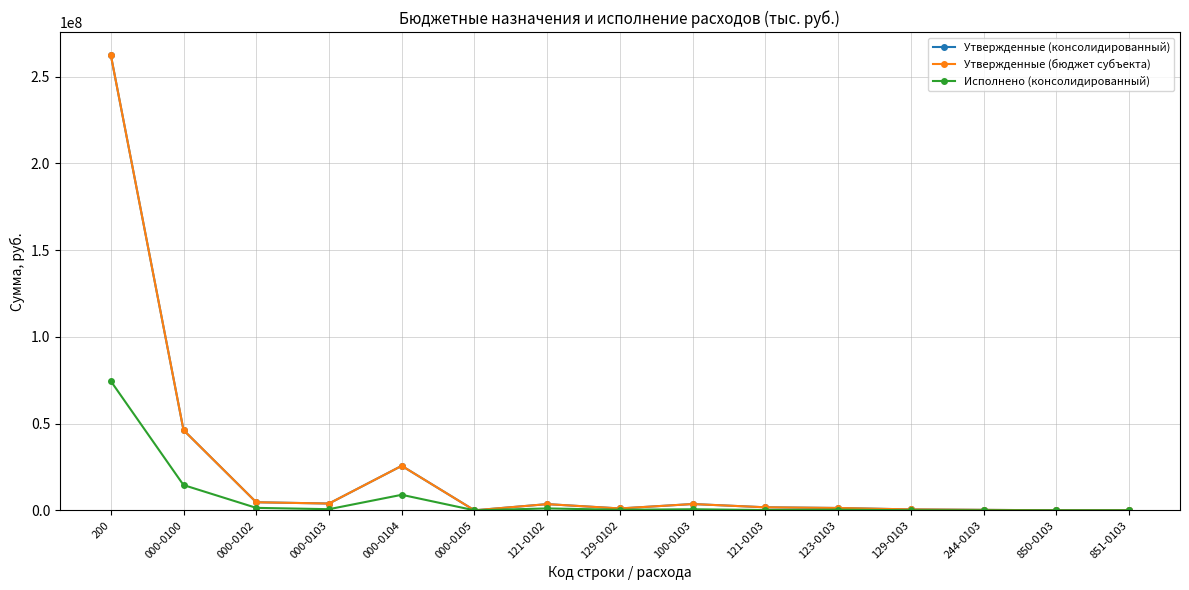

What is the difference between the maximum and minimum values in the Исполнено (консолидированный) series?

74528877.8